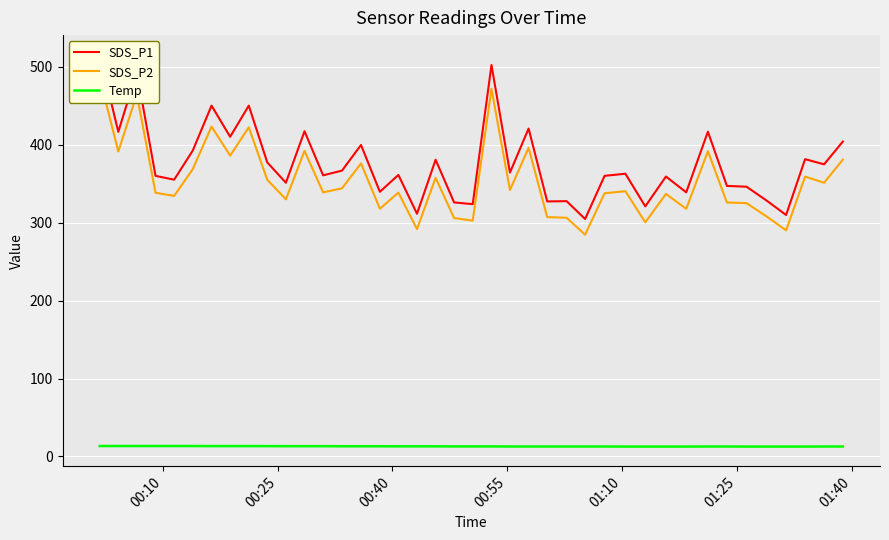

What is the highest value of the Temp series?

13.4